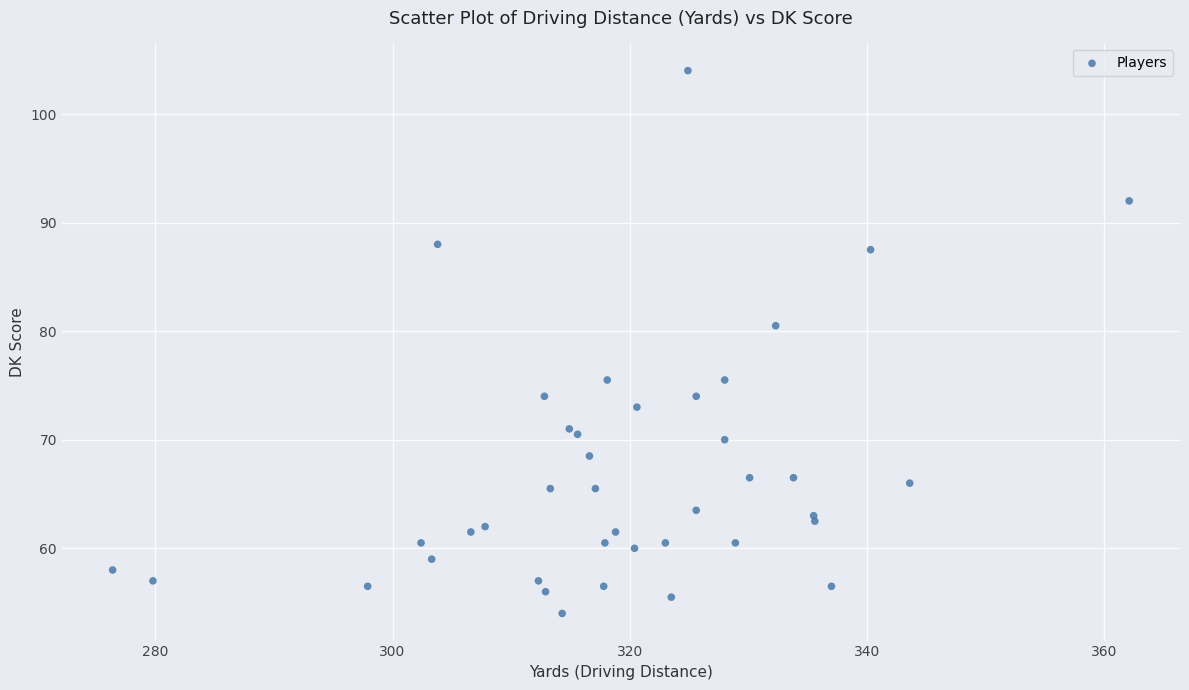

What Y value in the scatter plot is closest to 79?

80.5